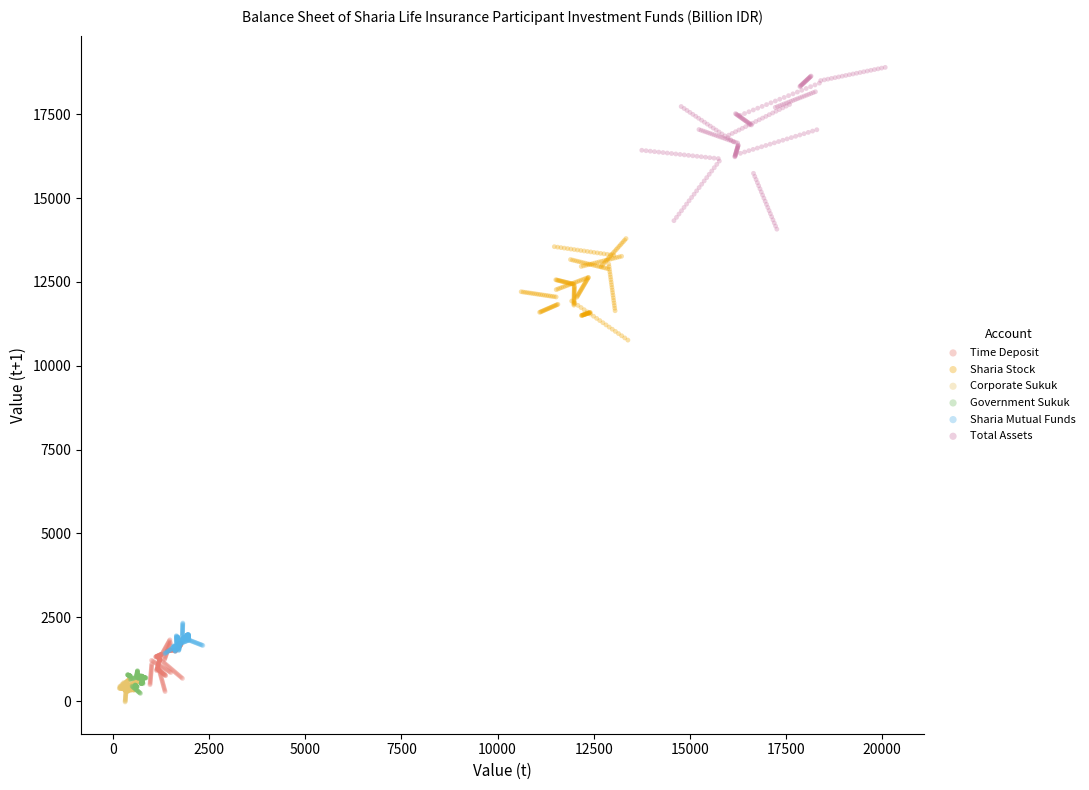

Which series reaches the maximum Y coordinate?

Total Assets